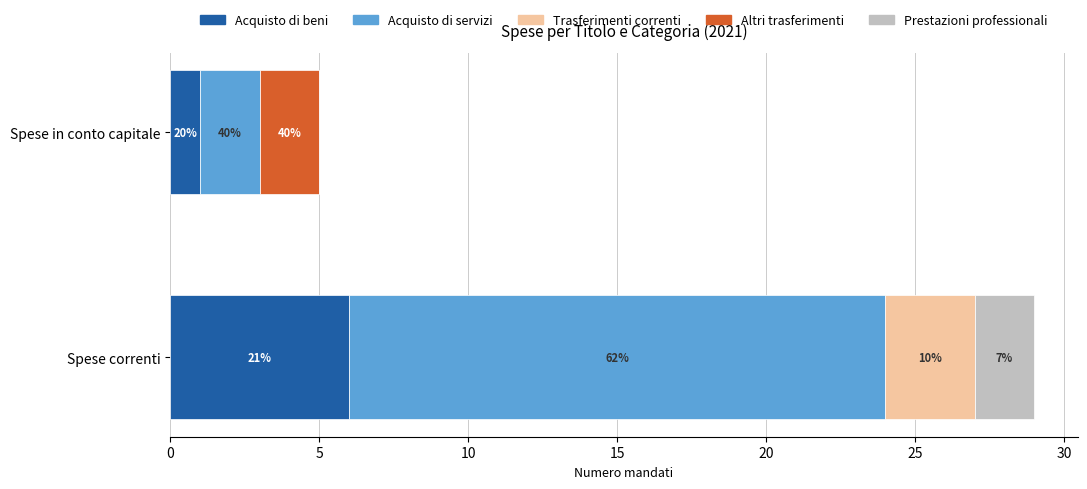

What are all the series names shown in the legend?

Acquisto di beni, Acquisto di servizi, Trasferimenti correnti, Altri trasferimenti, Prestazioni professionali